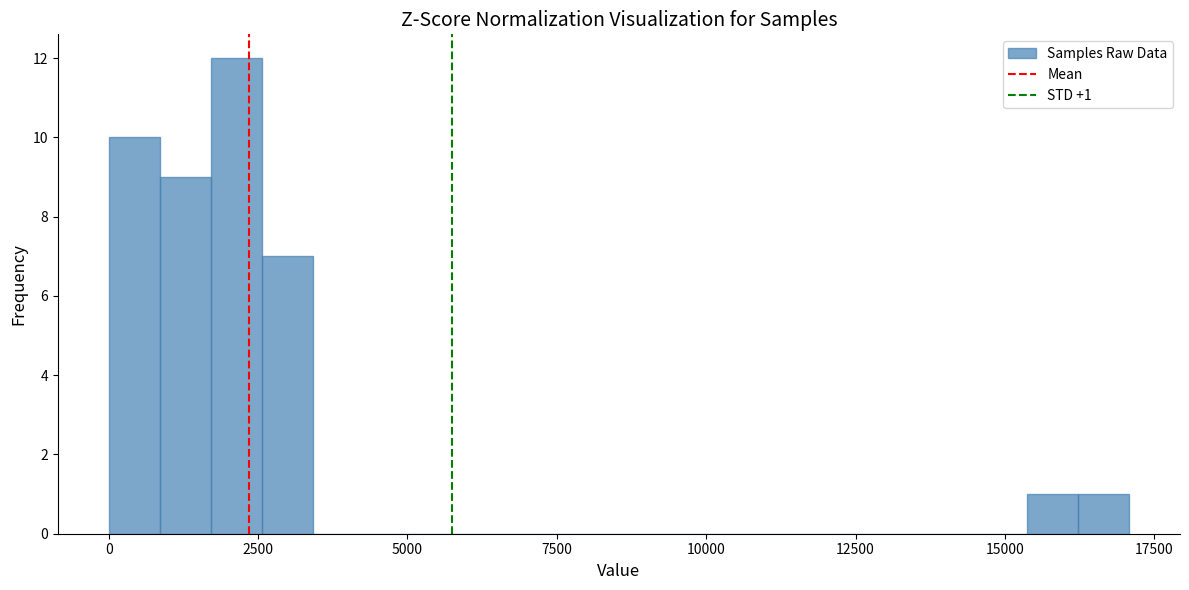

Around what value on the x-axis is the tallest bar? Give the approximate position of its centre, as read against the axis.

2000